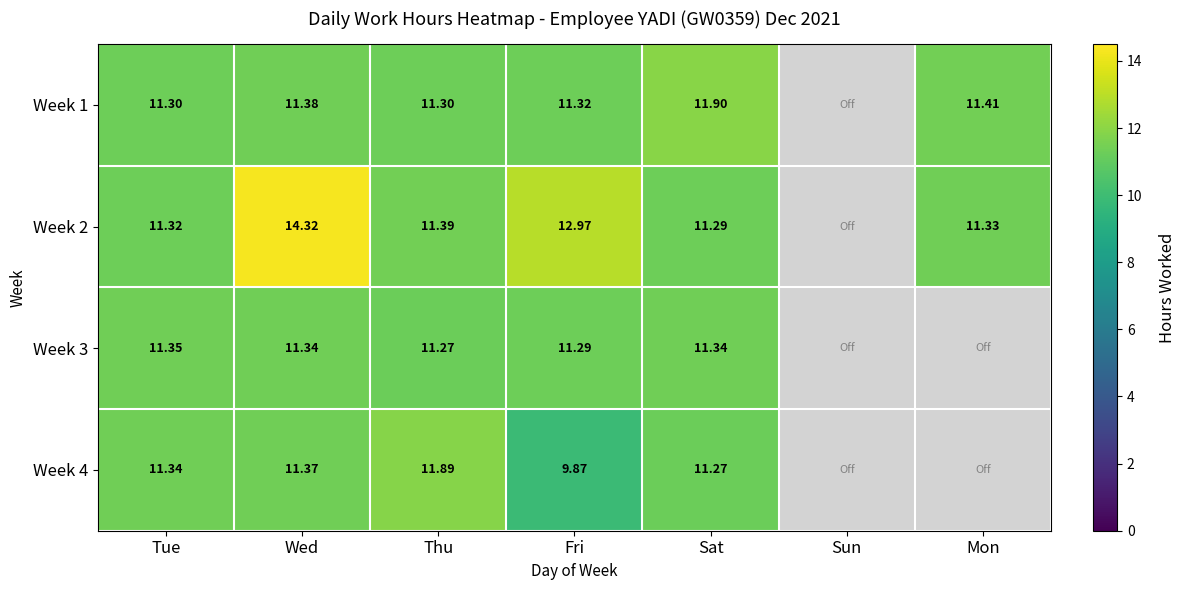

What is the difference between the highest and lowest values at Thu?

0.6